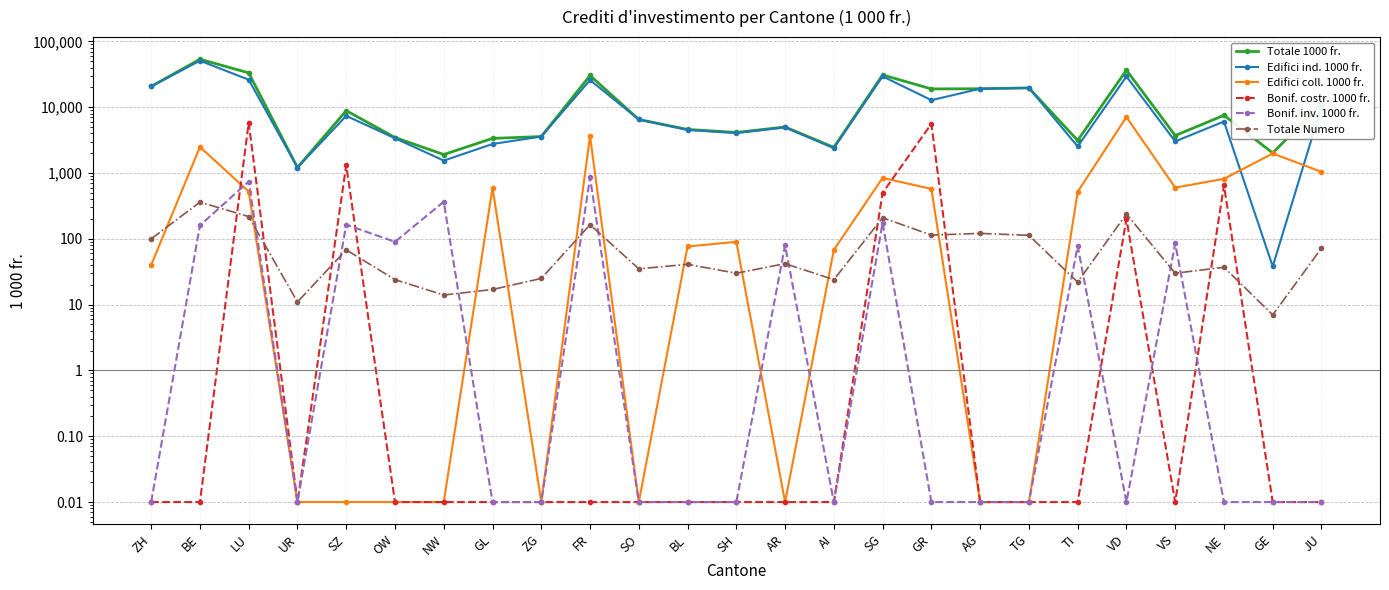

Which series ends up on top after the final intersection of Bonif. costr. 1000 fr. and Totale Numero?

Totale Numero